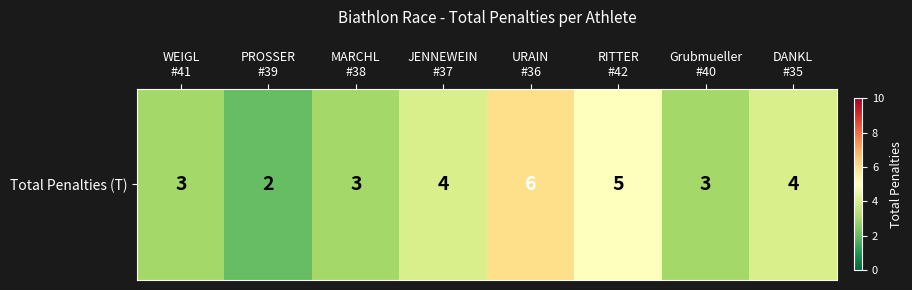

What is the change in value from JENNEWEIN
#37 to Grubmueller
#40?

-1